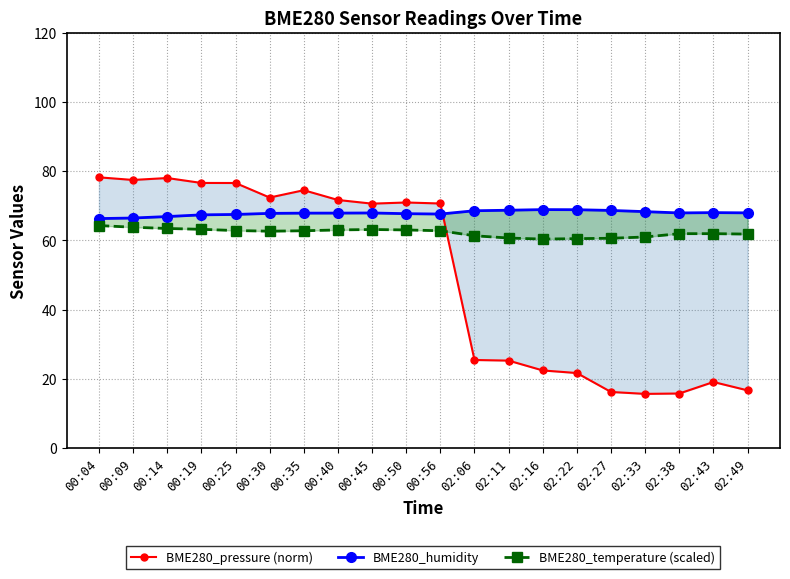

Read the BME280_humidity value at 02:38.

67.9